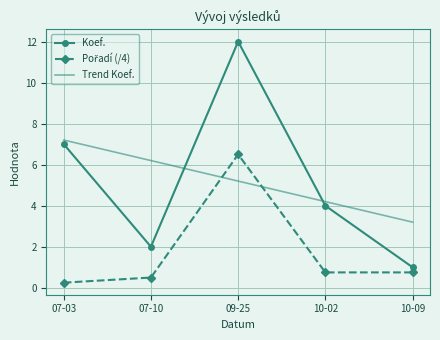

At which category does Koef. reach its first local valley?

07-10